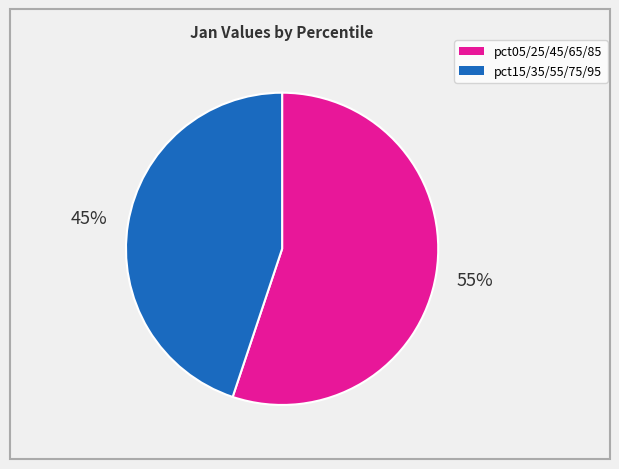

To the nearest percent, what is the difference between the largest and smallest slice percentages?

10%